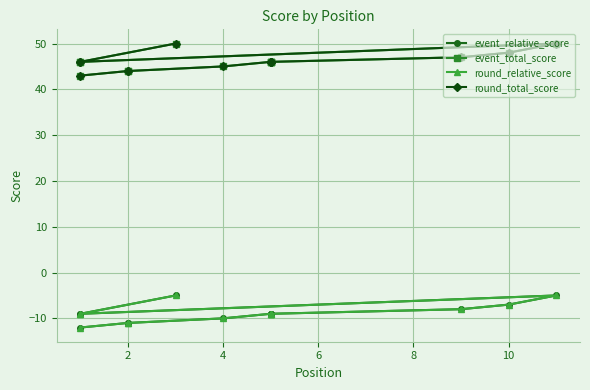

Reading right to left, list all the values displayed in this chart.

event_relative_score: -5	-9	-9	-5	-7	-8	-9	-9	-9	-9	-10	-11	-11	-12
event_total_score: 50	46	46	50	48	47	46	46	46	46	45	44	44	43
round_relative_score: -5	-9	-9	-5	-7	-8	-9	-9	-9	-9	-10	-11	-11	-12
round_total_score: 50	46	46	50	48	47	46	46	46	46	45	44	44	43